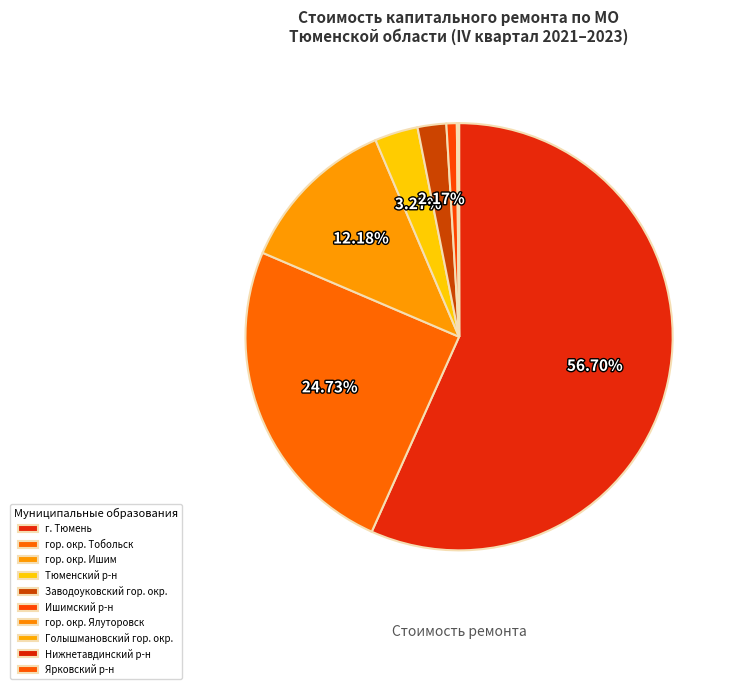

Count the number of slices in the pie.

10